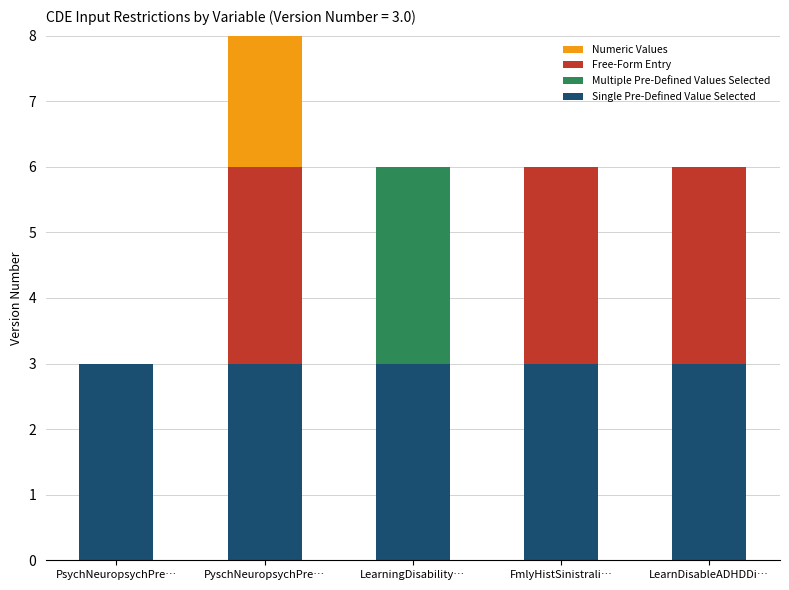

What is the highest value of the Single Pre-Defined Value Selected series?

3